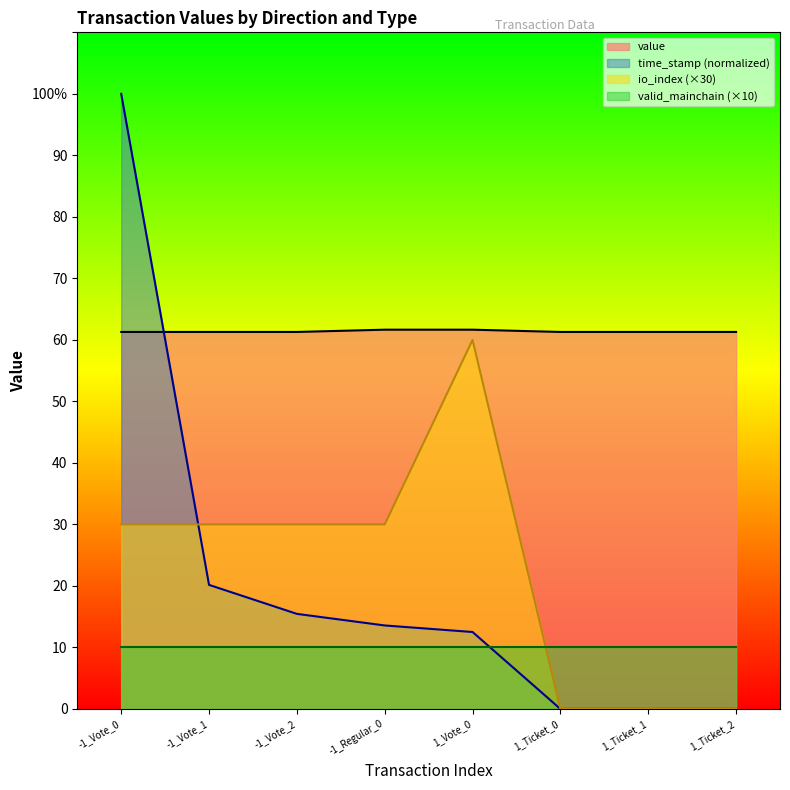

Which has a higher value, 1_Vote_0 or 1_Ticket_2?

1_Vote_0